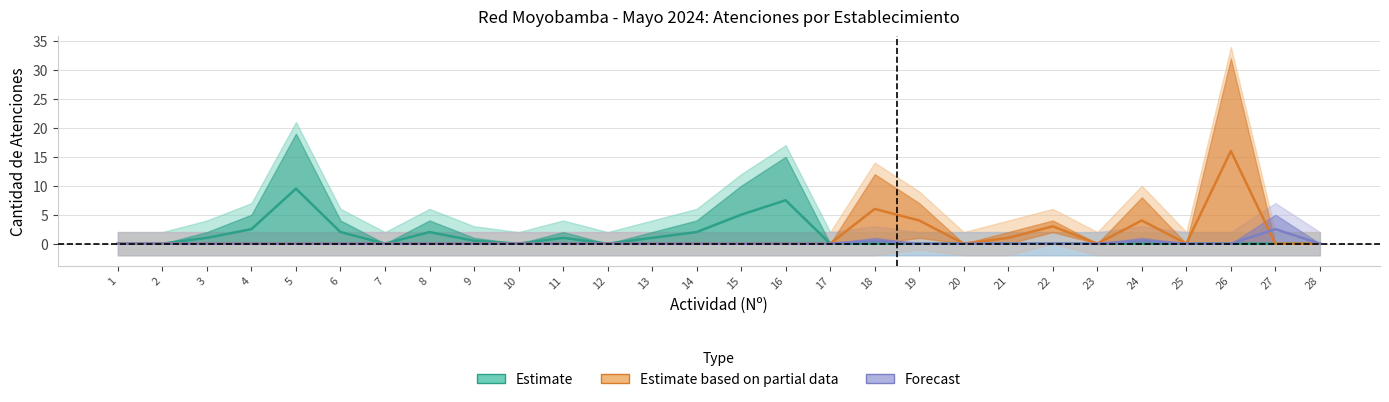

True or false: Estimate and Forecast intersect in this chart.

False